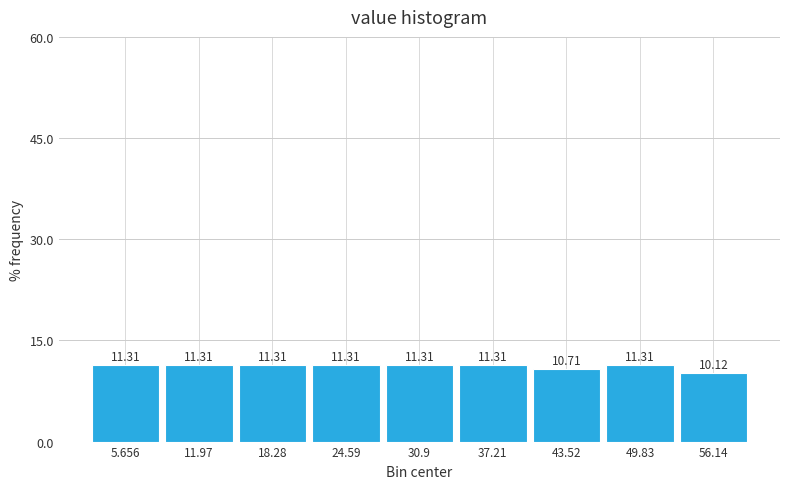

Reading left to right, list every bar in this chart as the range it spans on the x-axis followed by its height. The bar edges are not printed on the chart, so give them approximately, as read against the axis.

3 to 9: 11.31
9 to 15: 11.31
15 to 21: 11.31
21 to 28: 11.31
28 to 34: 11.31
34 to 40: 11.31
40 to 47: 10.71
47 to 53: 11.31
53 to 59: 10.12